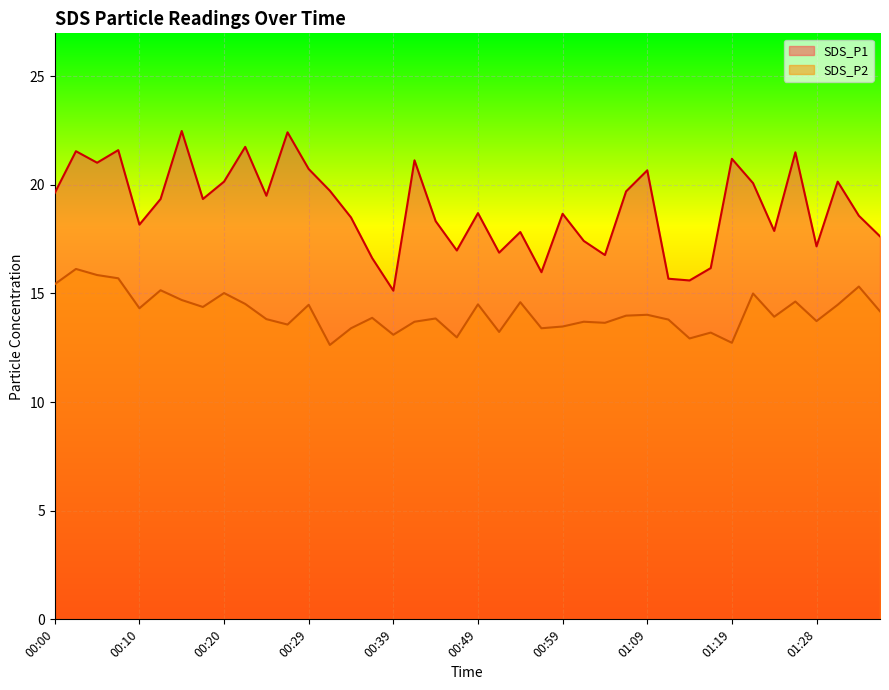

What are all the series names shown in the legend?

SDS_P1, SDS_P2